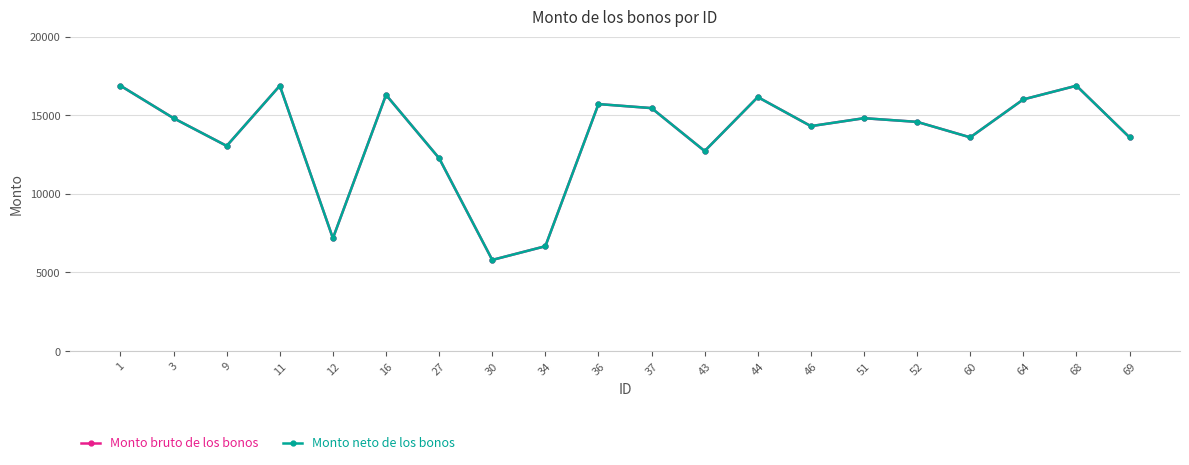

In Monto neto de los bonos, how many points are lower than both neighbors (excluding endpoints)?

6